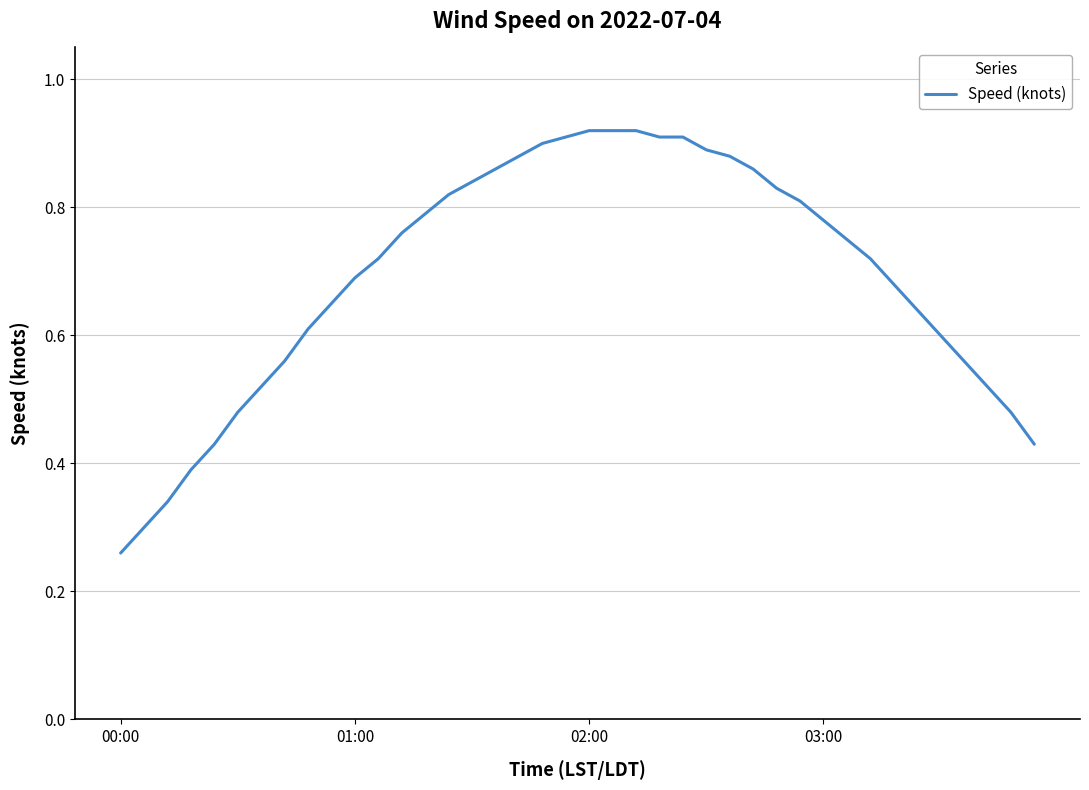

How many lines are shown in the chart?

1